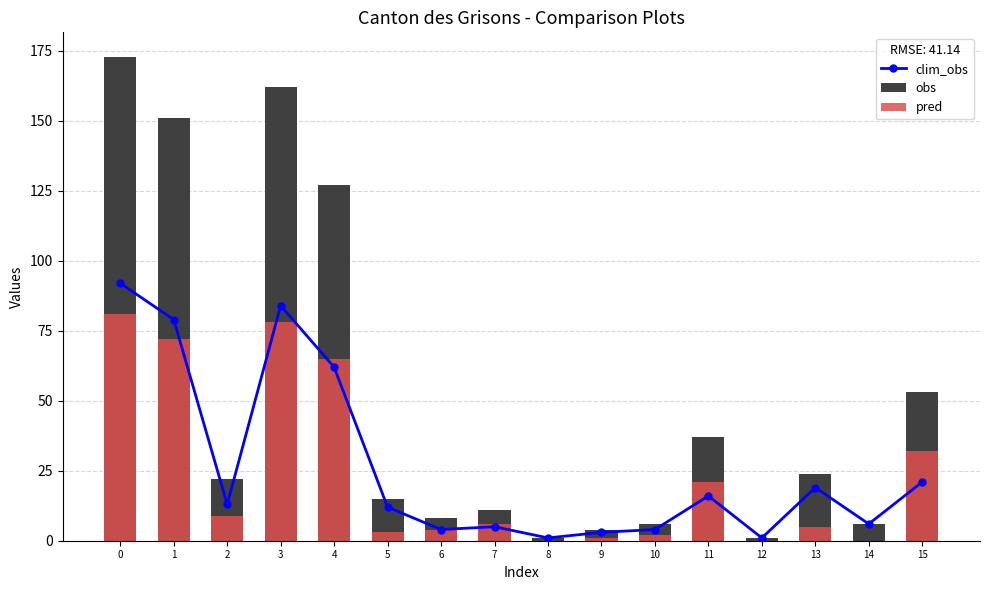

What is the sum of the obs values at 5 and 6?

23